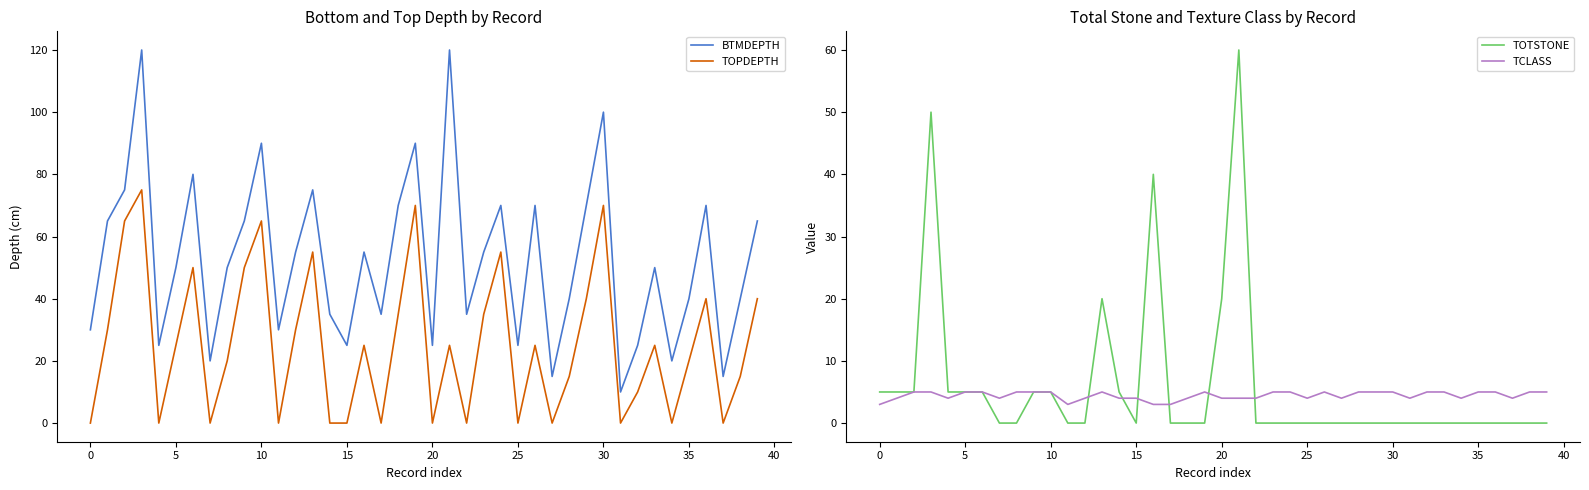

Where is the first local minimum for TOTSTONE?

15